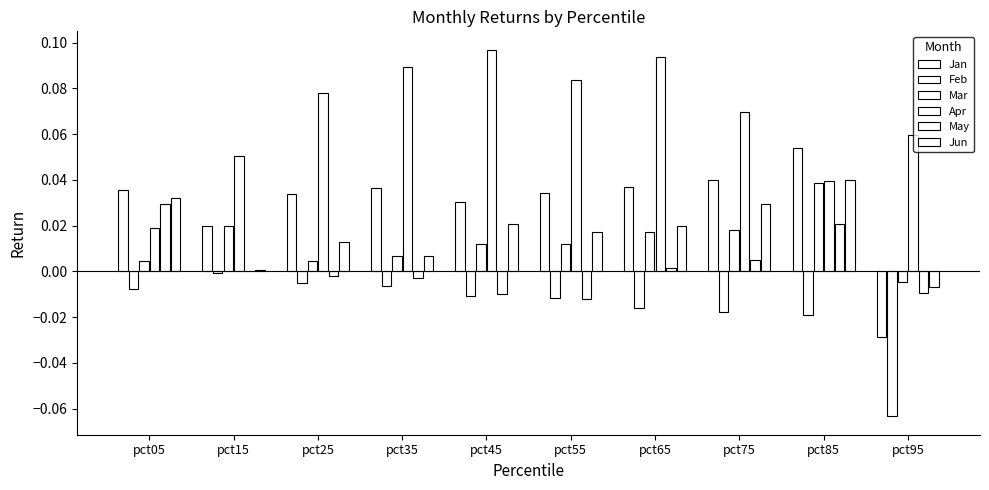

At which label does Jan reach its minimum?

pct95